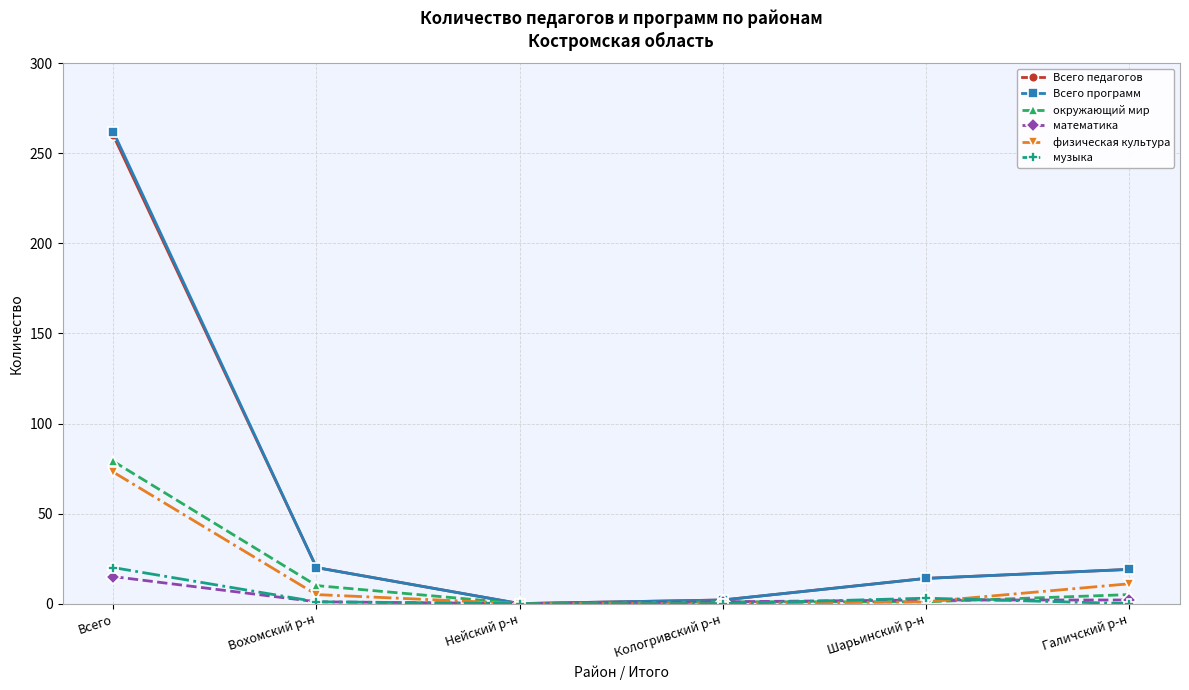

Is it true that физическая культура equals 0 at Нейский р-н?

True